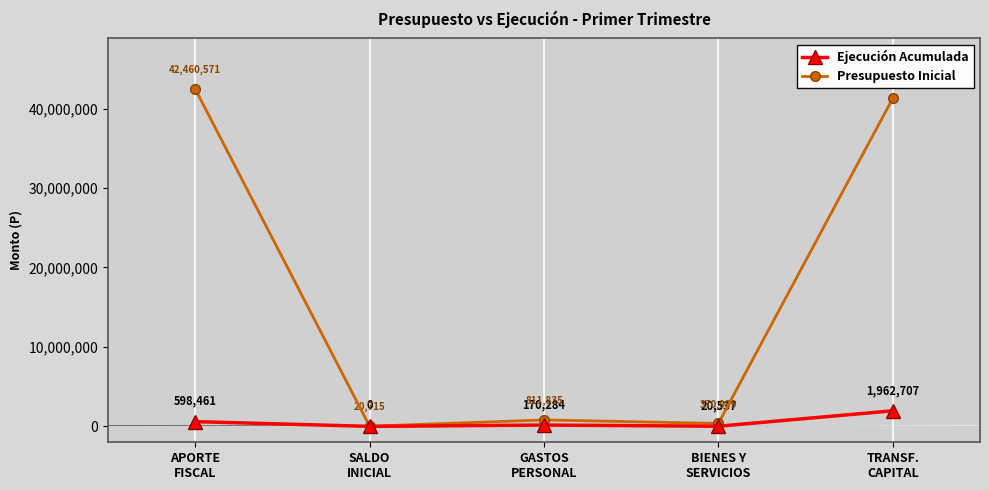

In Presupuesto Inicial, how many points are lower than both neighbors (excluding endpoints)?

2